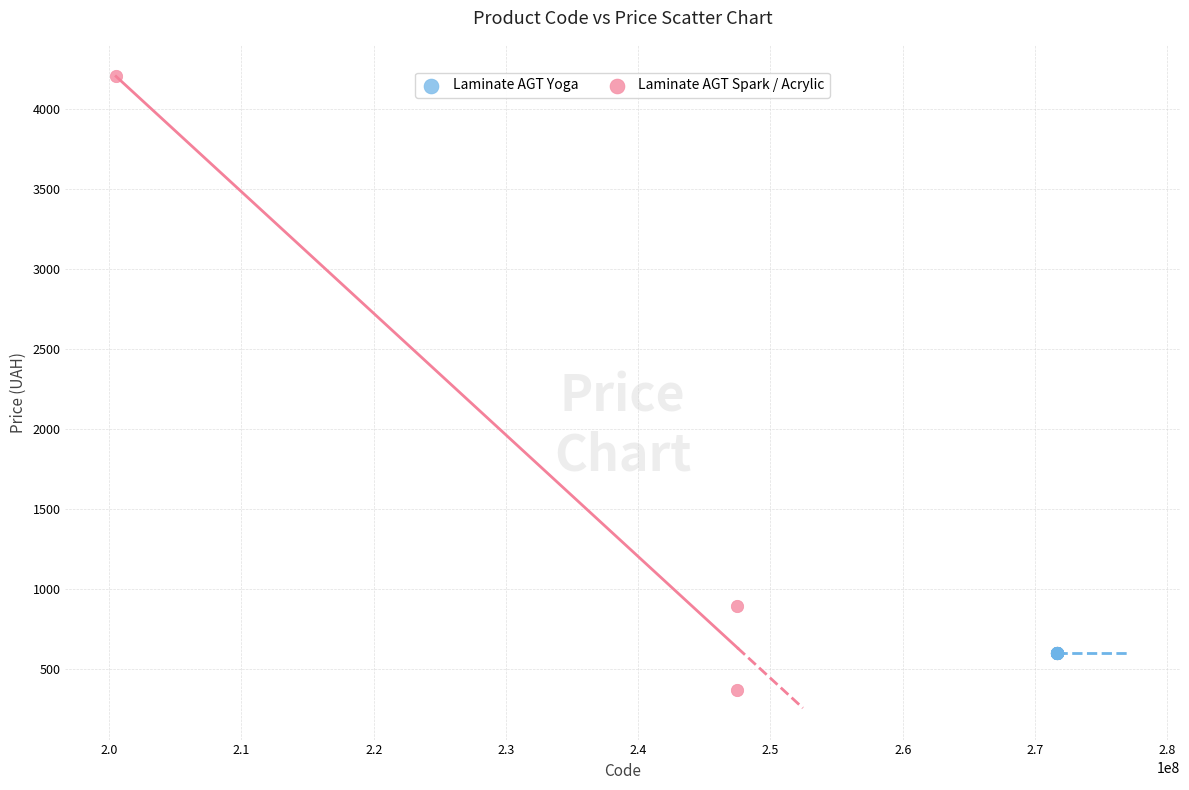

Which series reaches the minimum Y coordinate?

Laminate AGT Spark / Acrylic